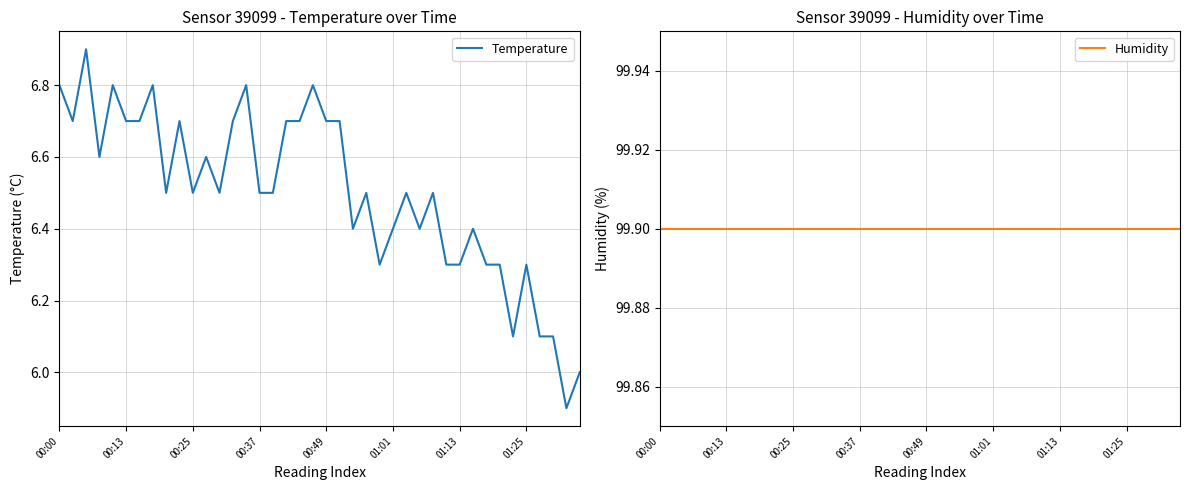

True or false: Humidity has more than 0 interior local peaks.

False